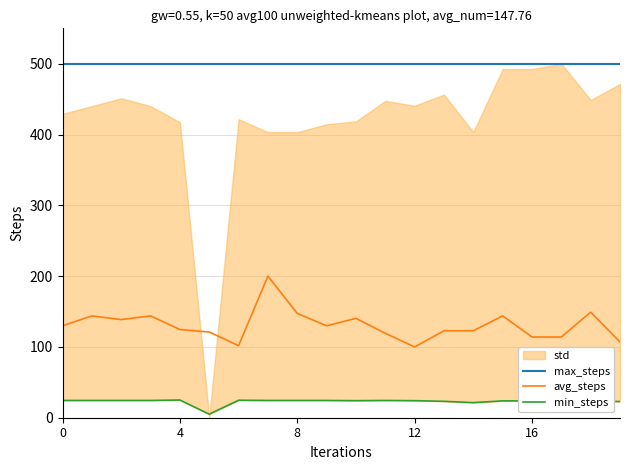

What is the lowest value of the max_steps series?

500.0